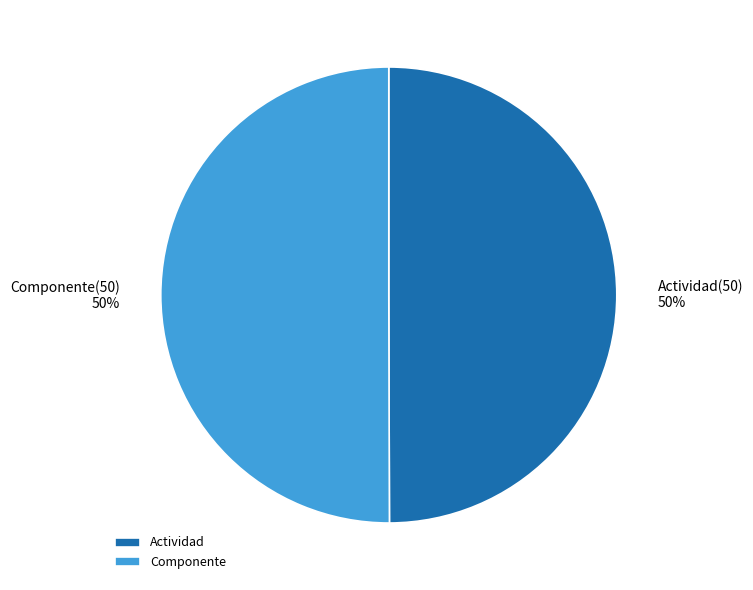

What is the ratio of the value at Componente to the value at Actividad?

1.0